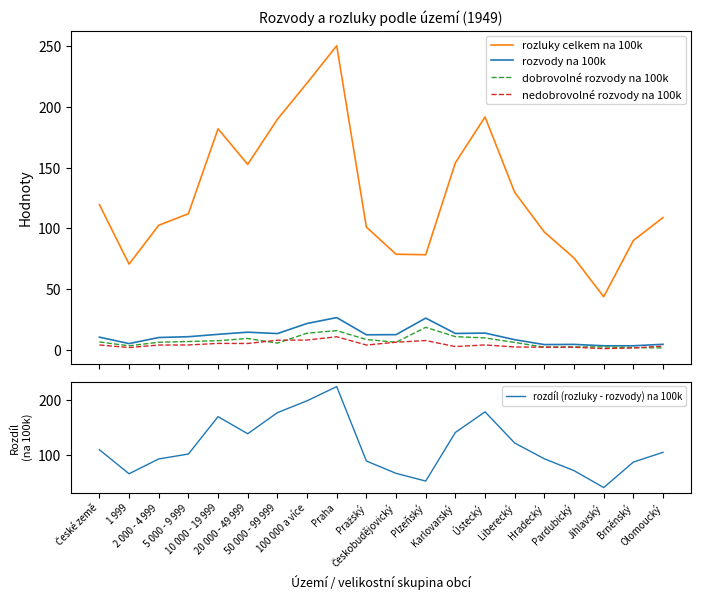

Which has a higher value, Ústecký or Hradecký?

Ústecký